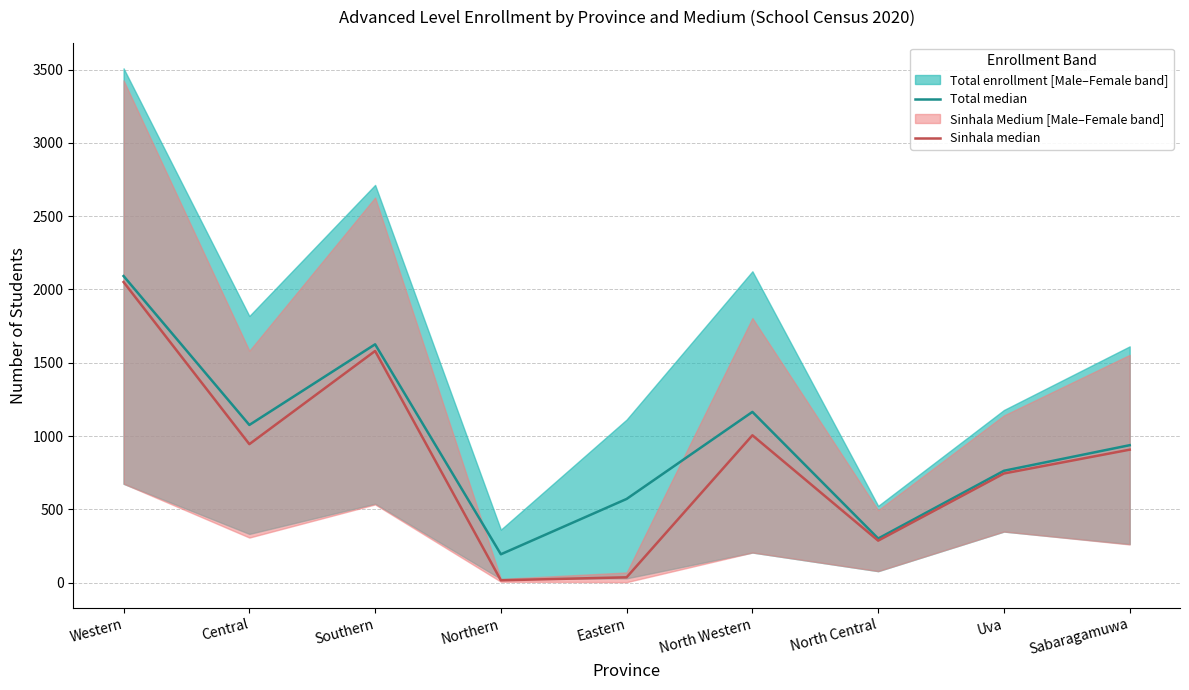

What is the average value of the Total Median series?

969.7